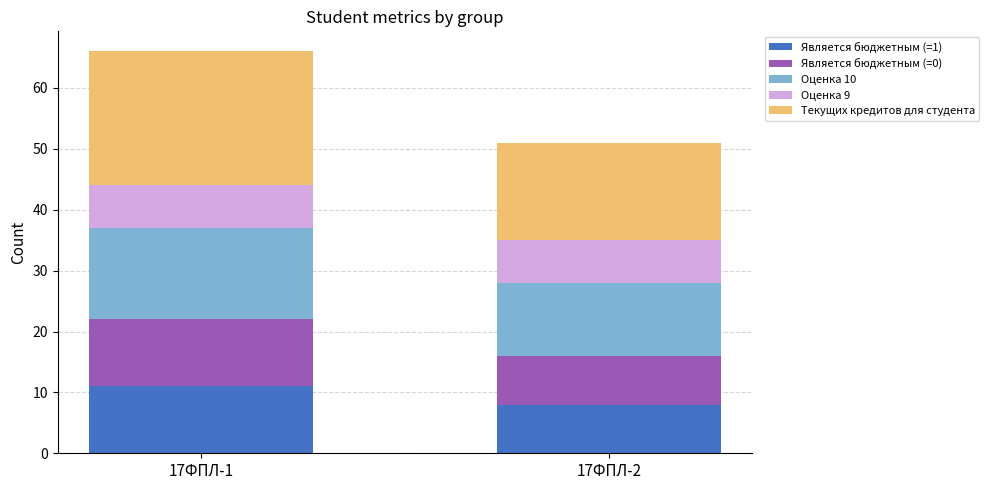

What is the difference between the maximum and minimum values in the Является бюджетным (=1) series?

3